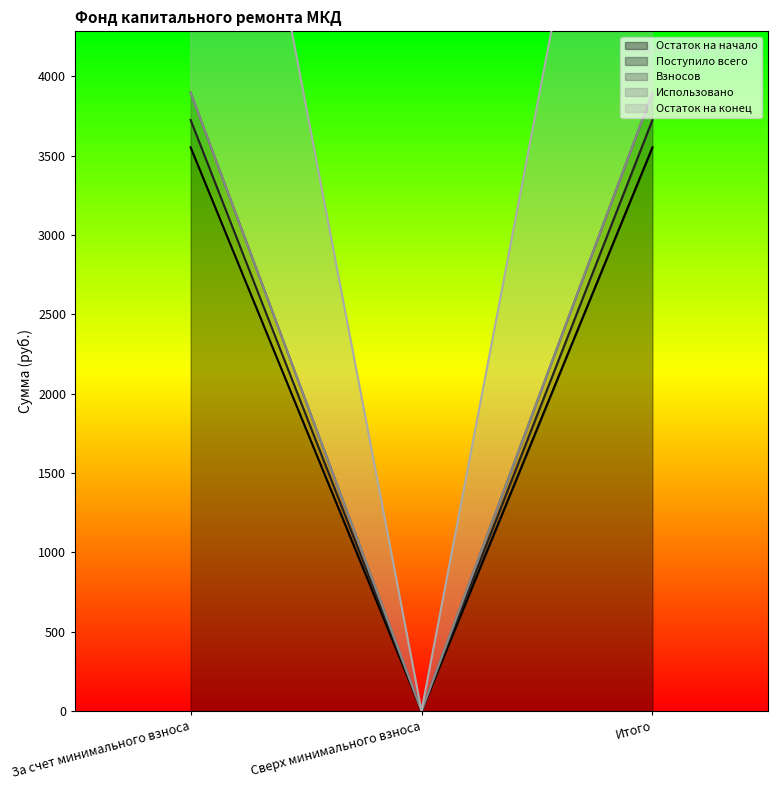

How many data points does each series have?

3